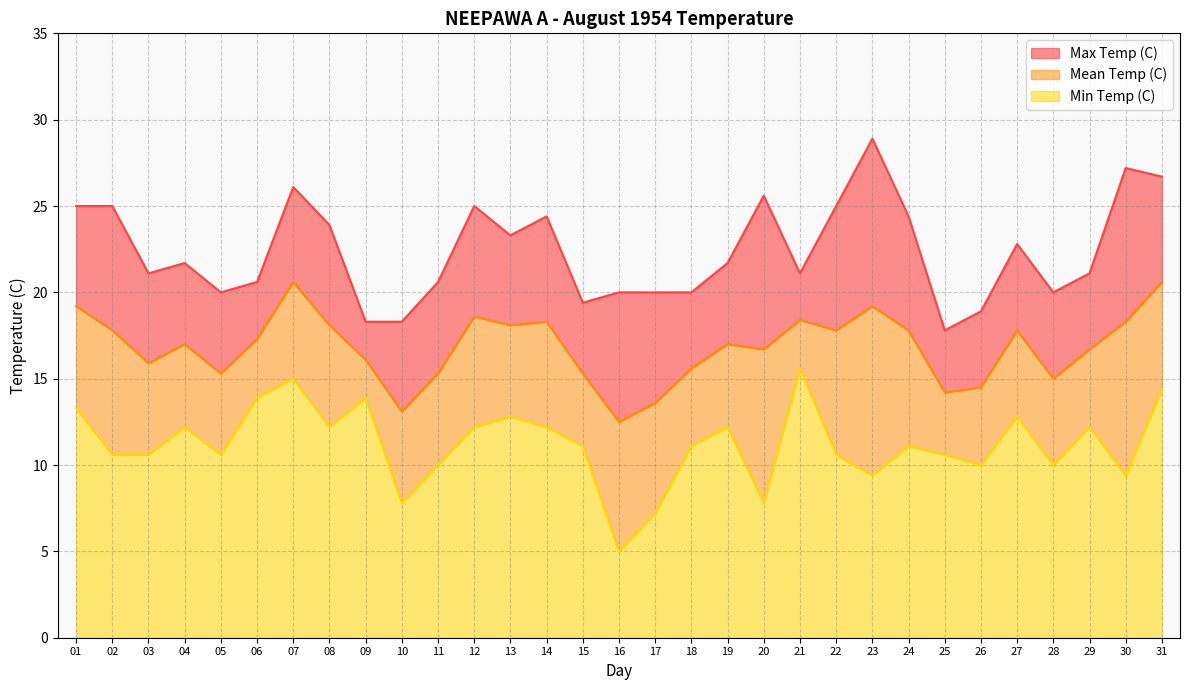

How many interior local peaks does the Min Temp (C) series have?

9